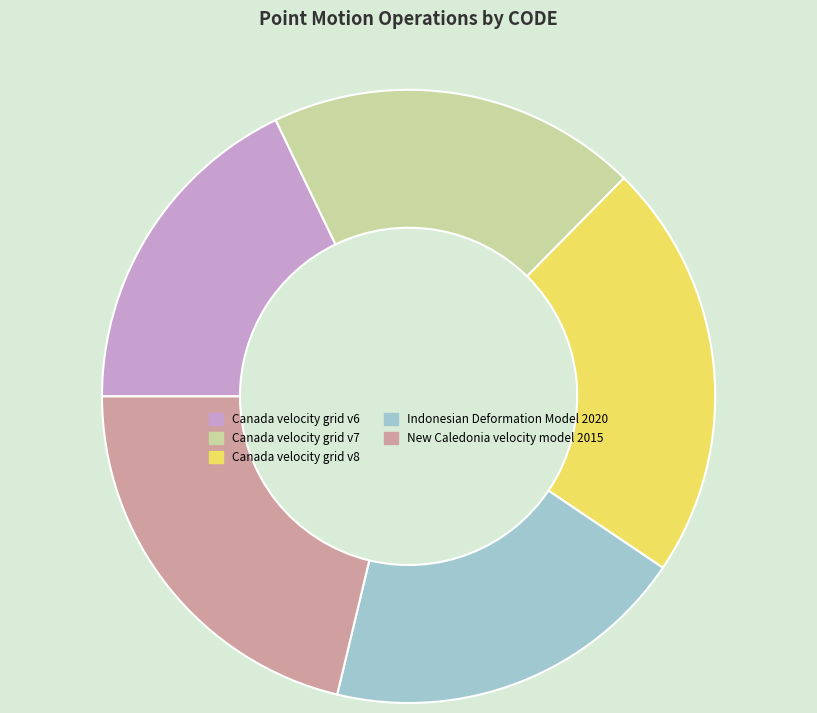

Does any single category account for the majority?

No